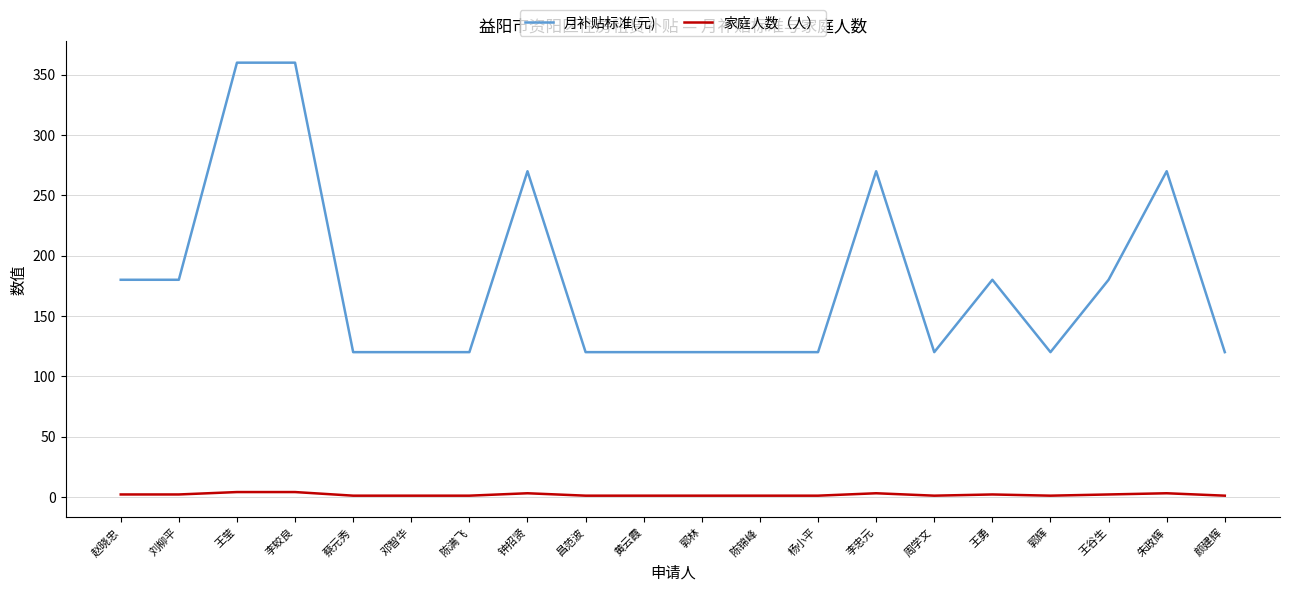

True or false: 家庭人数（人） and 月补贴标准(元) intersect in this chart.

False